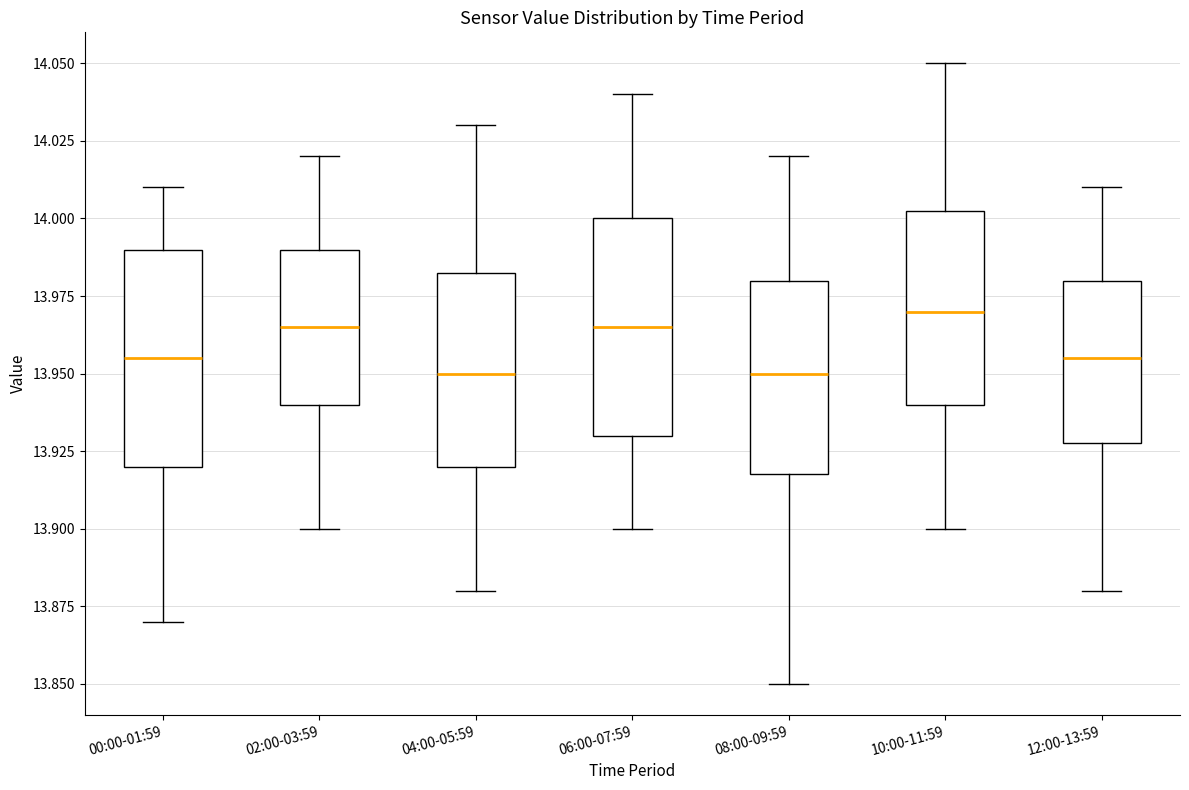

Reading left to right, read every box against the y-axis: the position of its median line, the range the box covers, and the ends of its whiskers. The values are not printed on the chart, so give them approximately, as read against the axis.

00:00-01:59: median 13.955, box 13.920 to 13.990, whiskers 13.870 to 14.010
02:00-03:59: median 13.965, box 13.940 to 13.990, whiskers 13.900 to 14.020
04:00-05:59: median 13.950, box 13.920 to 13.985, whiskers 13.880 to 14.030
06:00-07:59: median 13.965, box 13.930 to 14.000, whiskers 13.900 to 14.040
08:00-09:59: median 13.950, box 13.920 to 13.980, whiskers 13.850 to 14.020
10:00-11:59: median 13.970, box 13.940 to 14.005, whiskers 13.900 to 14.050
12:00-13:59: median 13.955, box 13.930 to 13.980, whiskers 13.880 to 14.010